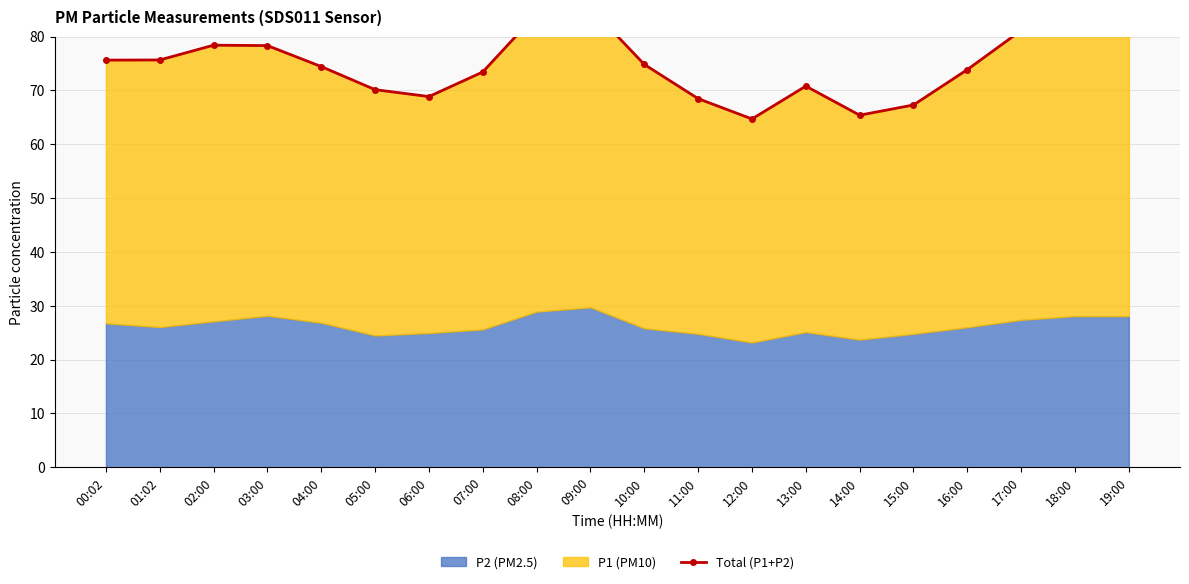

How many interior local valleys (lower than both neighbors) does the data have?

3